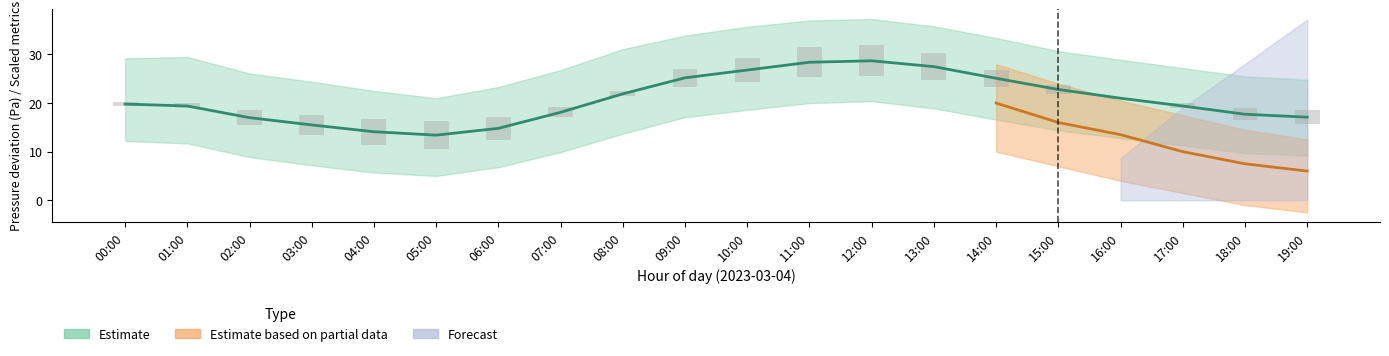

At which category does the chart reach its peak across all series?

12:00